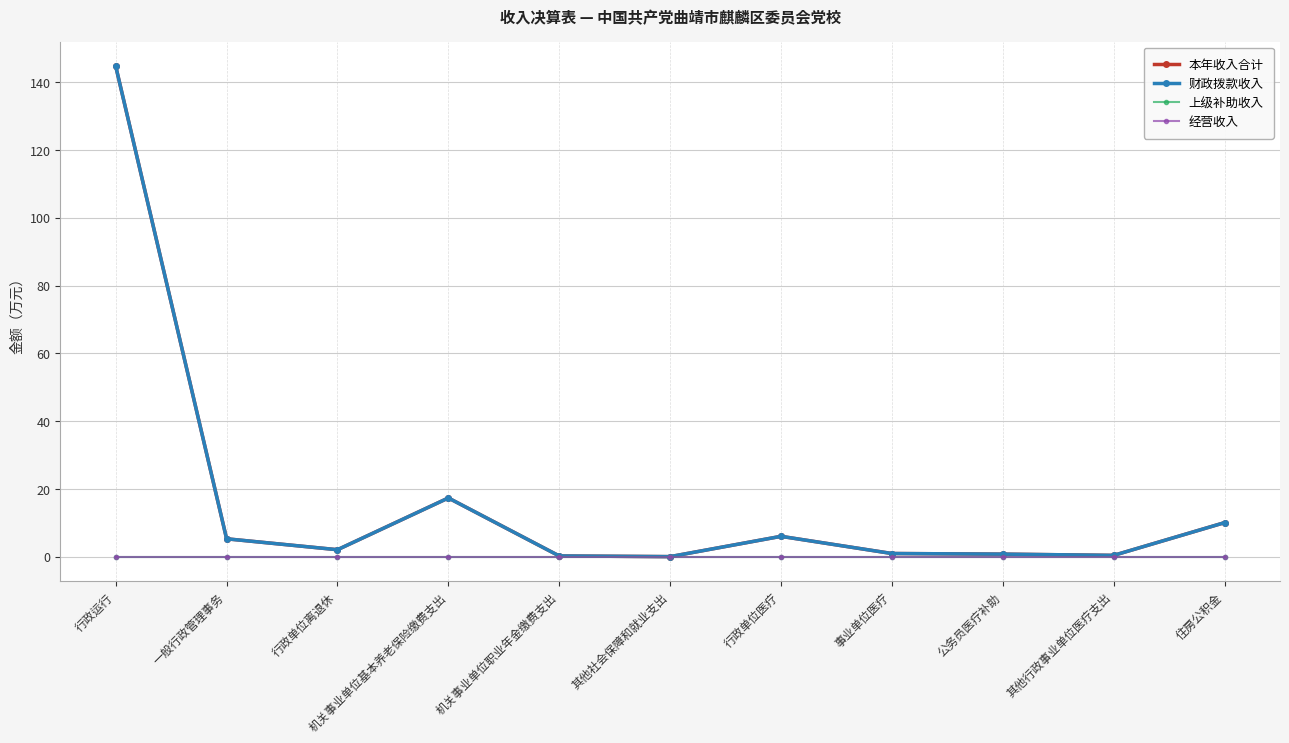

What is the difference between the maximum and second lowest values in the 财政拨款收入 series?

144.5